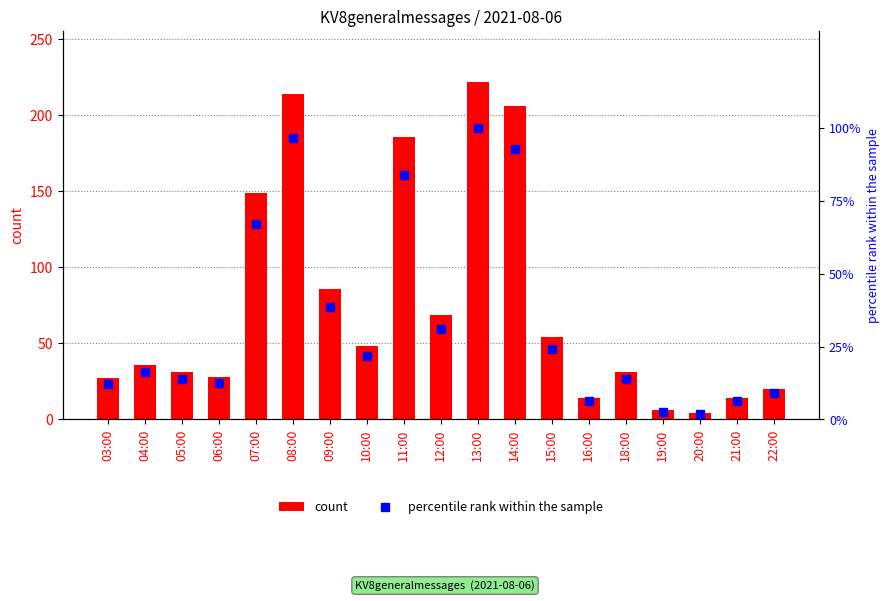

At which category is the sum across all series the highest?

13:00